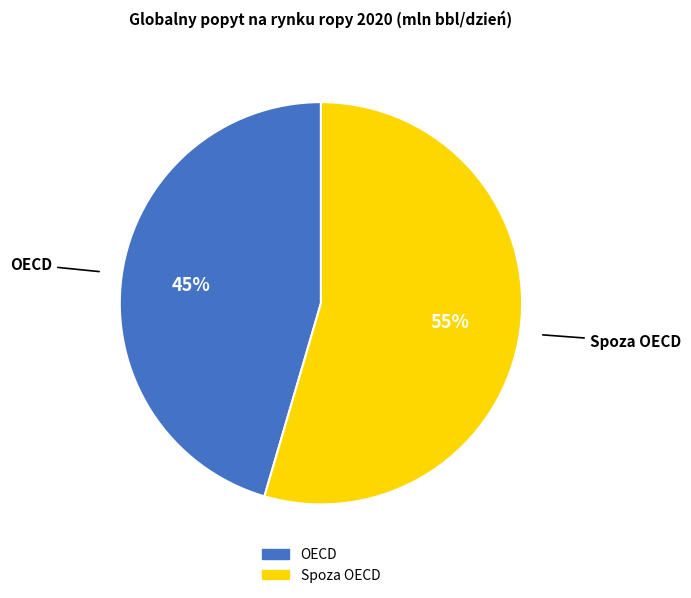

What is the largest slice in the pie chart?

Spoza OECD